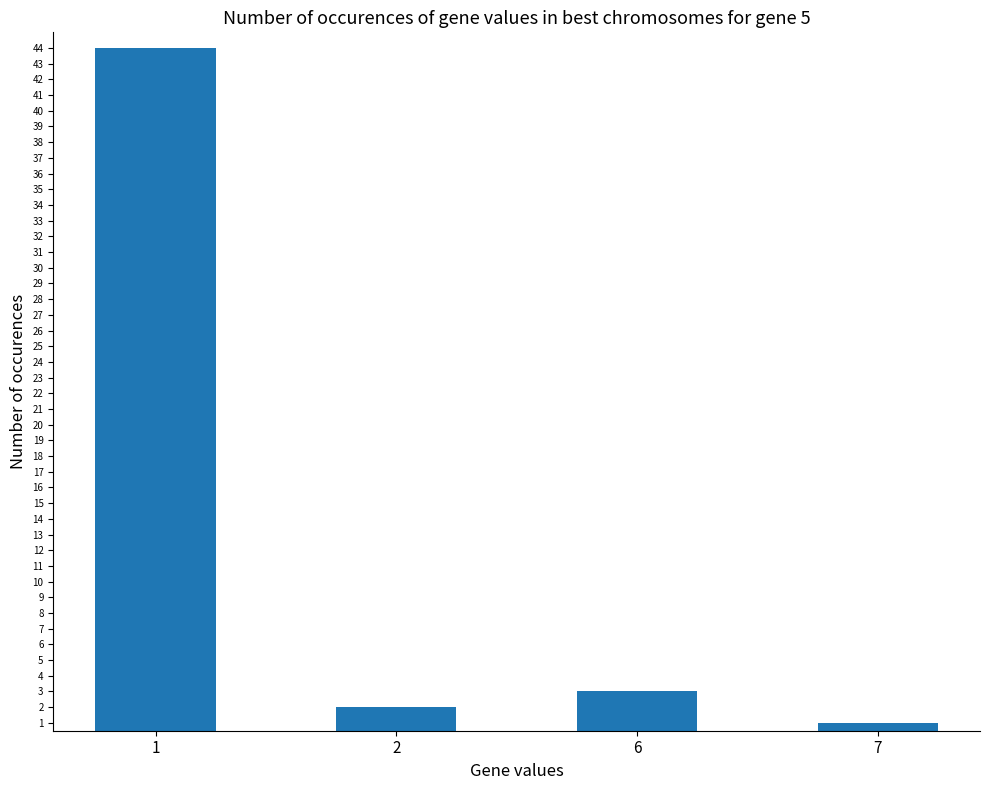

What is the sum of the values at 7 and 6?

4